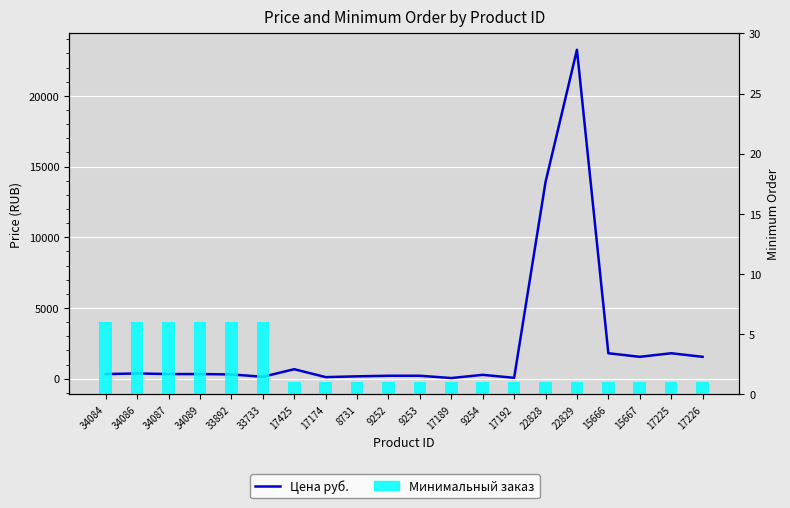

Reading left to right, transcribe all the data shown in this chart.

Цена руб.: 330.0	375.0	331.5	333.0	304.5	141.0	675.0	115.0	171.0	211.5	211.5	50.0	277.0	65.0	13913.0	23262.0	1803.0	1551.0	1803.0	1551.0
Минимальный заказ: 6.0	6.0	6.0	6.0	6.0	6.0	1.0	1.0	1.0	1.0	1.0	1.0	1.0	1.0	1.0	1.0	1.0	1.0	1.0	1.0